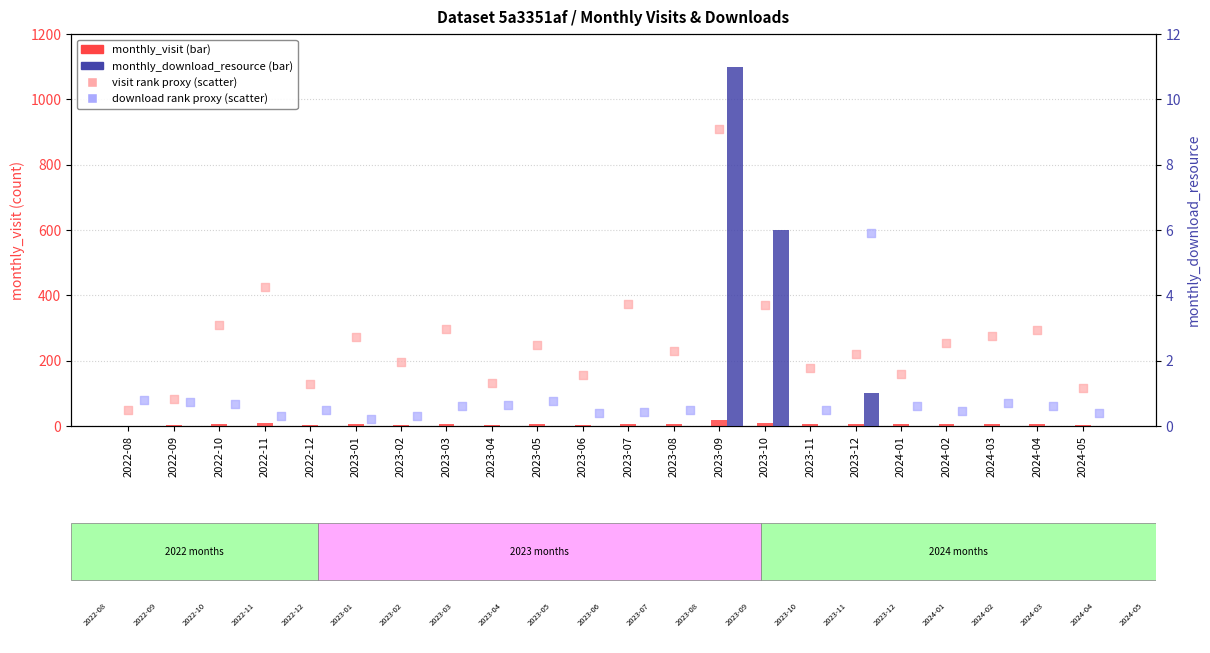

Which series reaches the maximum Y coordinate?

visit scatter (rank proxy)